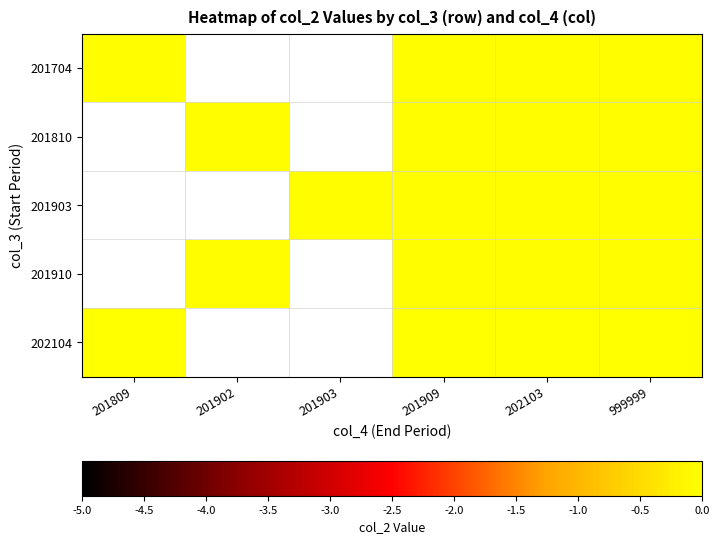

Is it true that 201704 equals -0.0 at 999999?

True